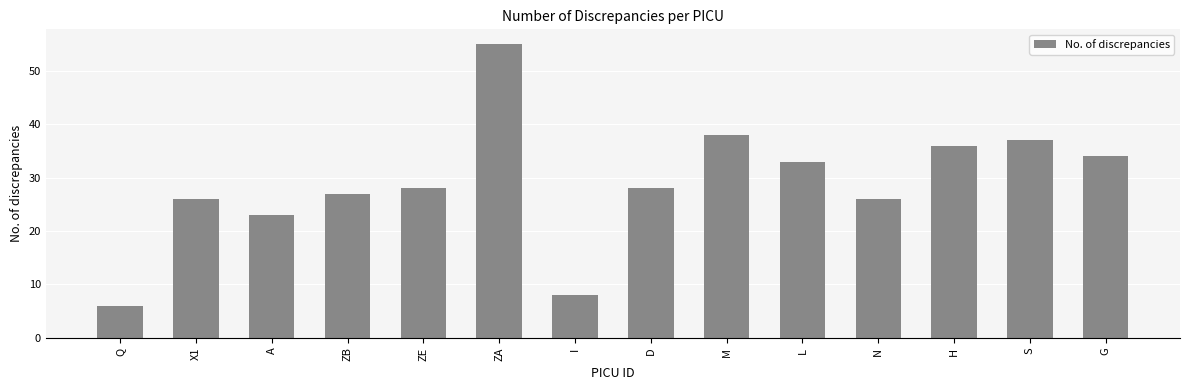

Is it true that the value at ZE is 28?

True